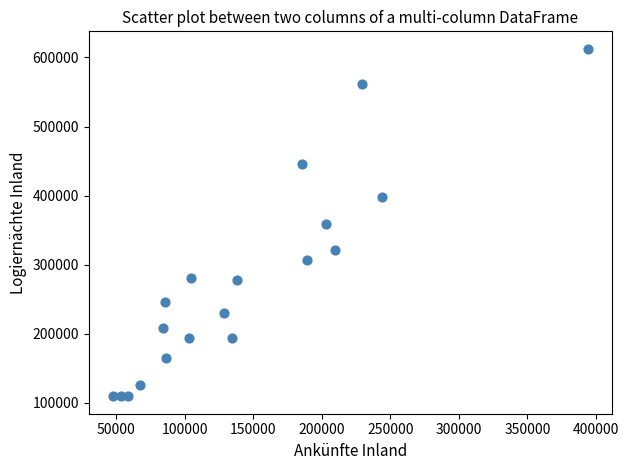

What is the range of Y values (max minus min)?

503409